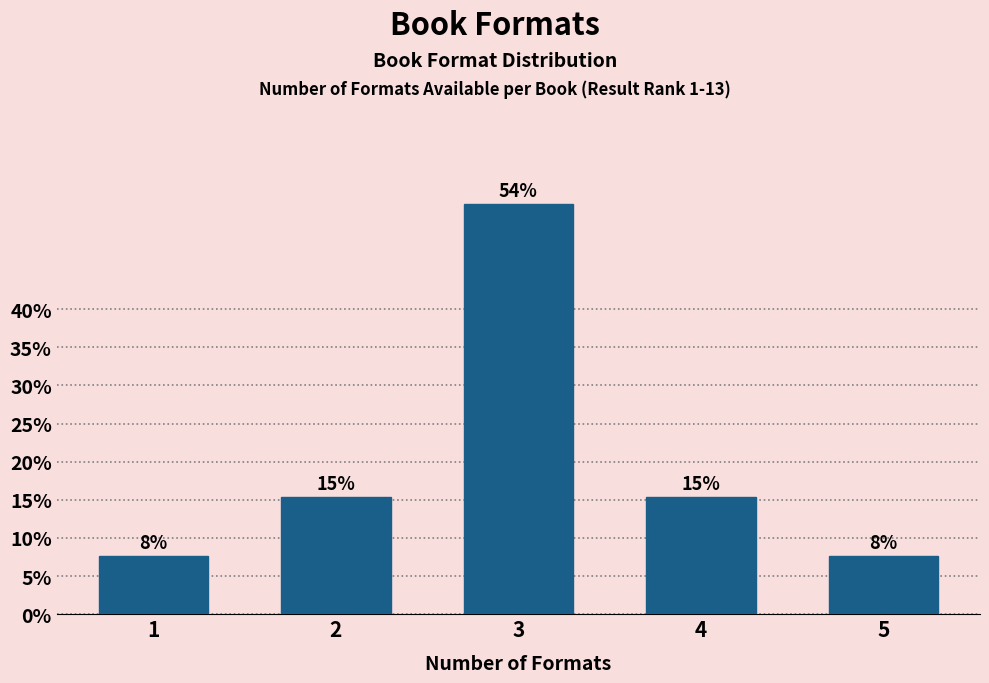

Are the bars horizontal?

No